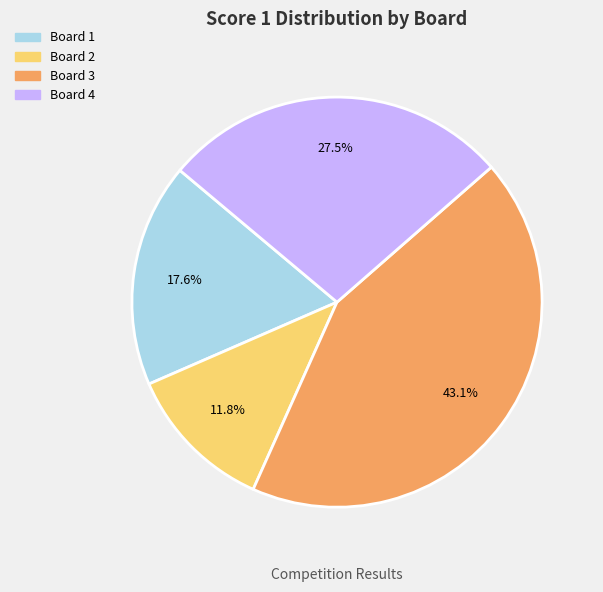

Does any single category account for the majority?

No